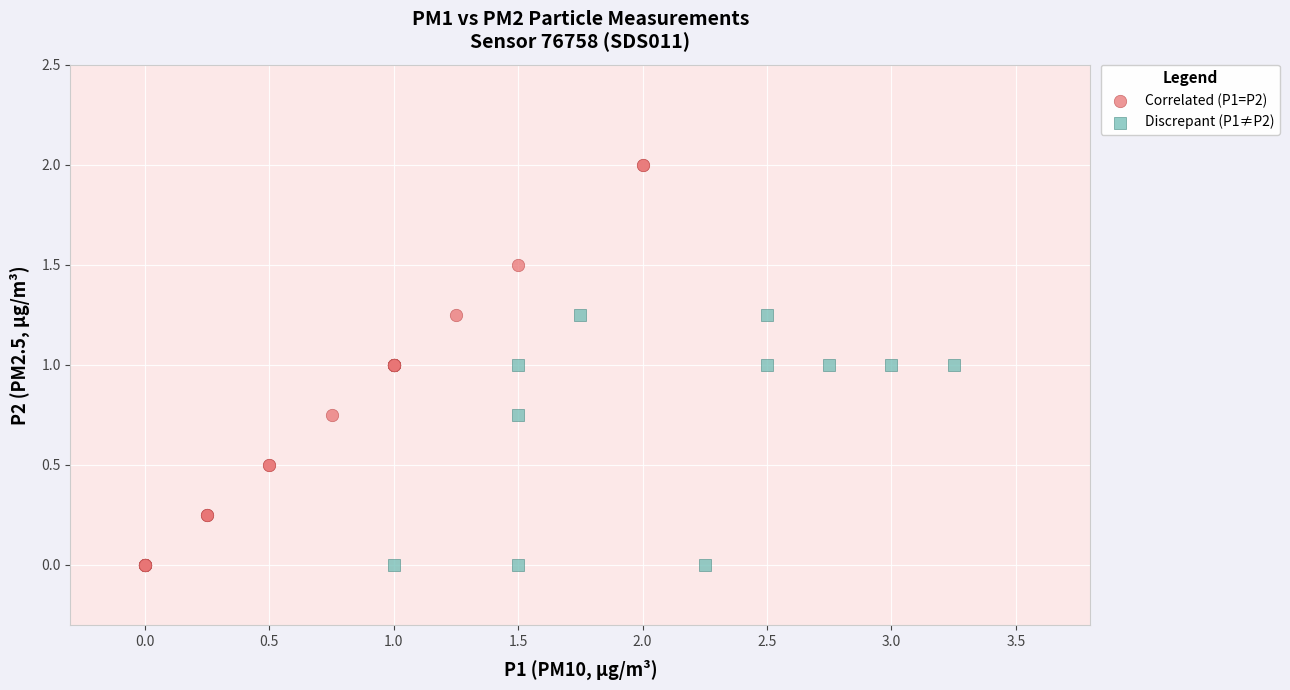

Which series reaches the maximum Y coordinate?

Correlated (P1=P2)